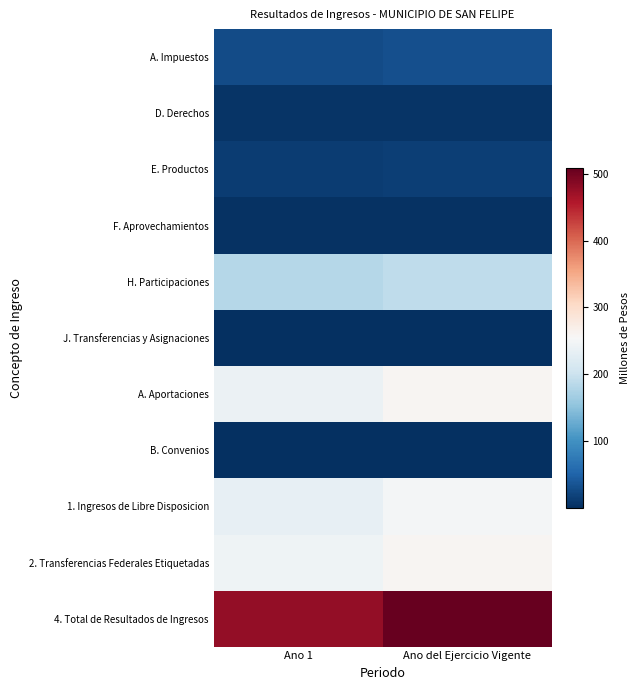

Between Ano 1 and Ano del Ejercicio Vigente, which series saw the biggest shift?

4. Total de Resultados de Ingresos